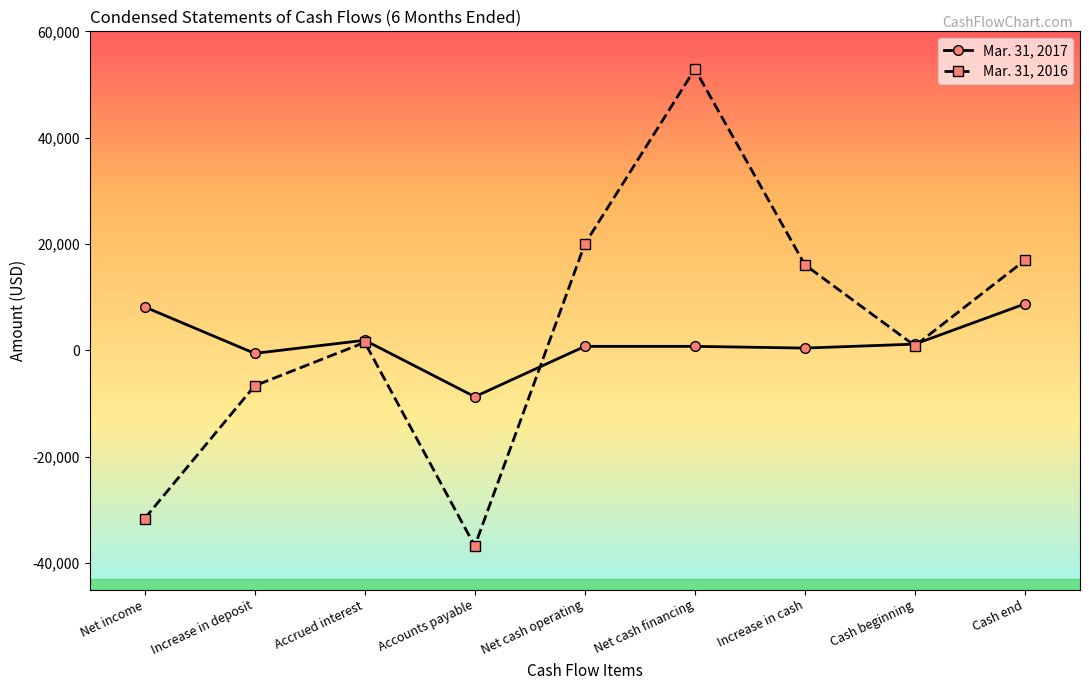

Is it true that Mar. 31, 2016 equals 16082 at Increase in cash?

True